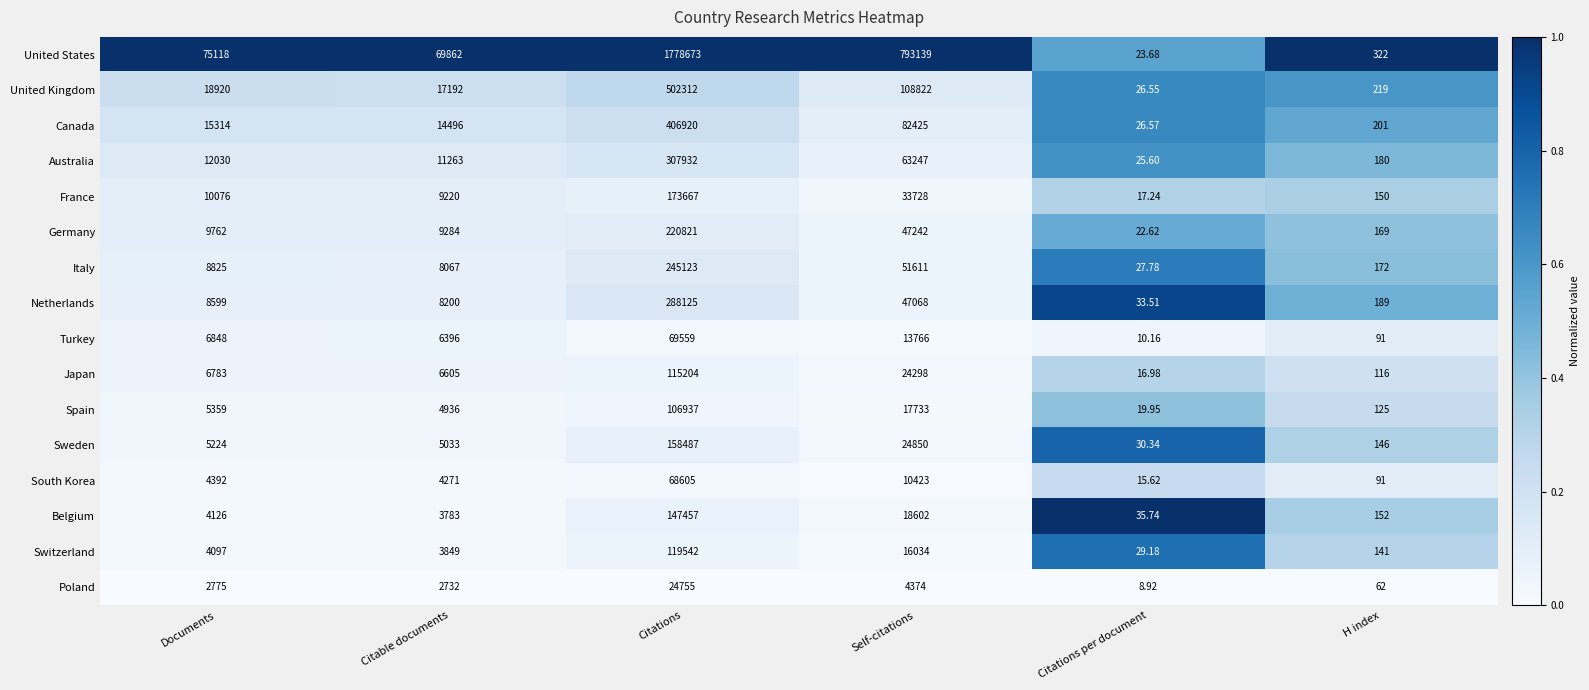

At which label is Japan closest to 57610?

Self-citations